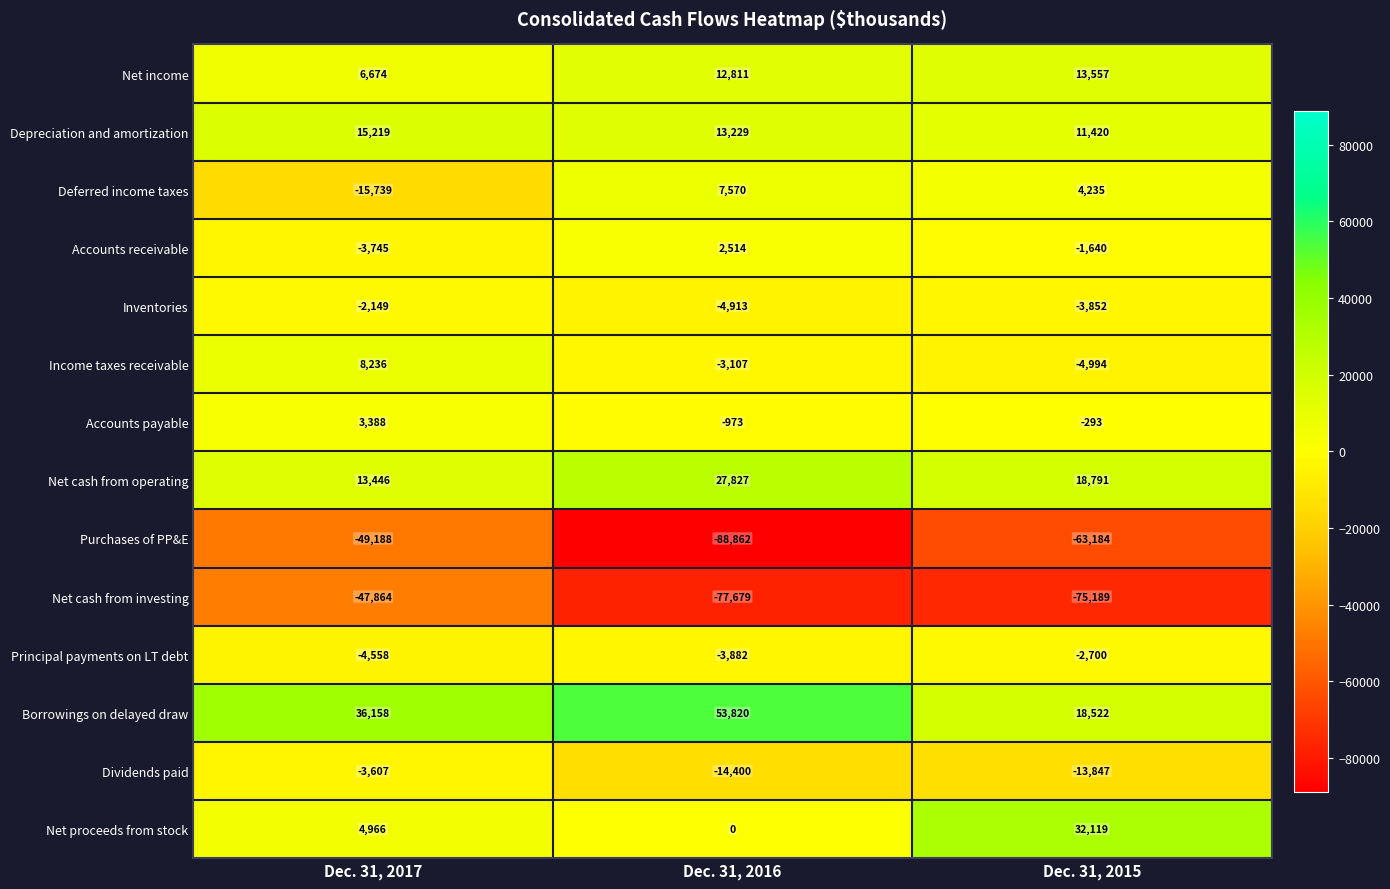

Which category has the highest value across all series?

Dec. 31, 2016